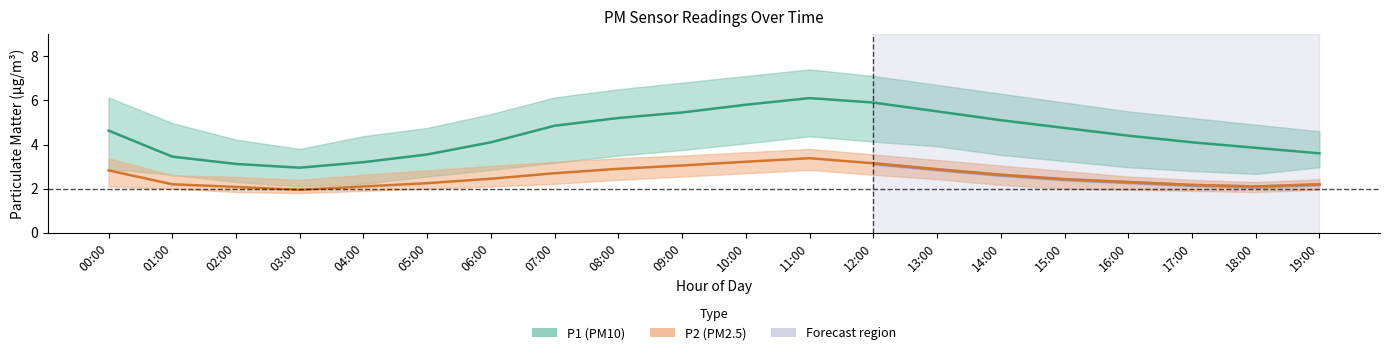

What is the label of the 9th point from the right?

11:00